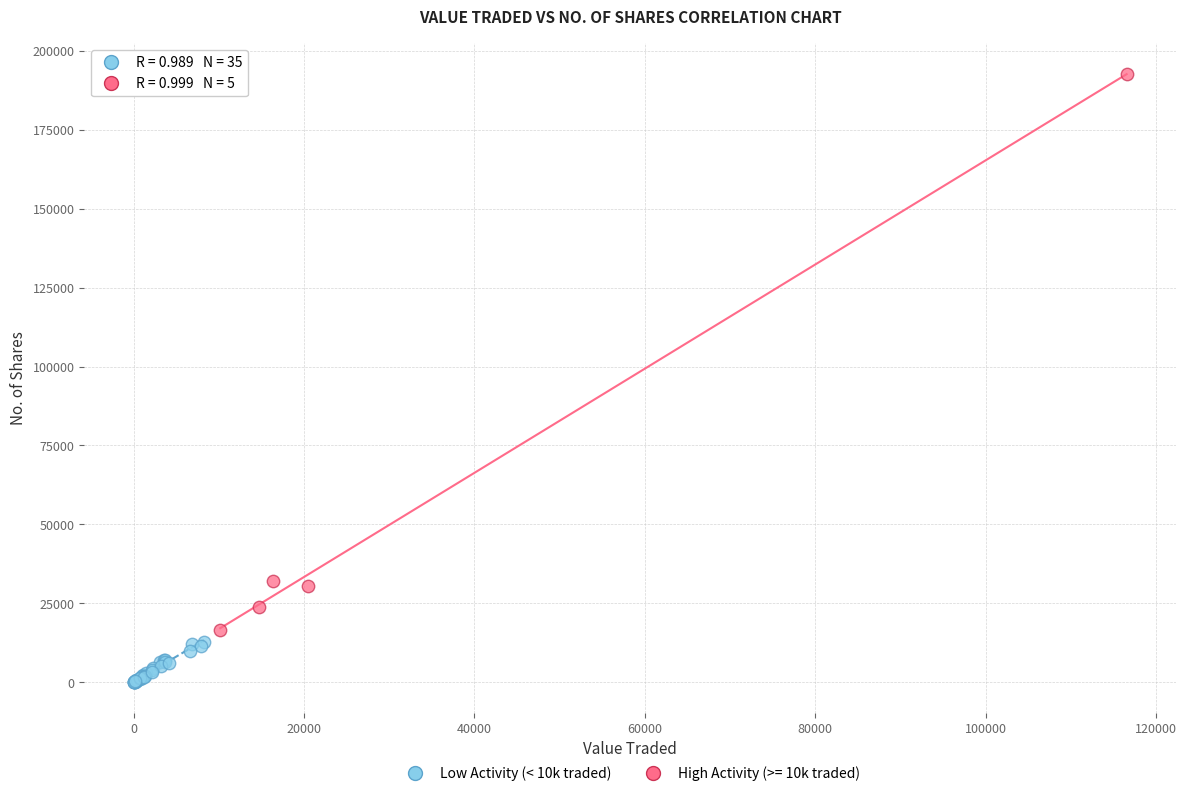

Which series has the widest spread of Y values?

High Activity (>= 10k traded)